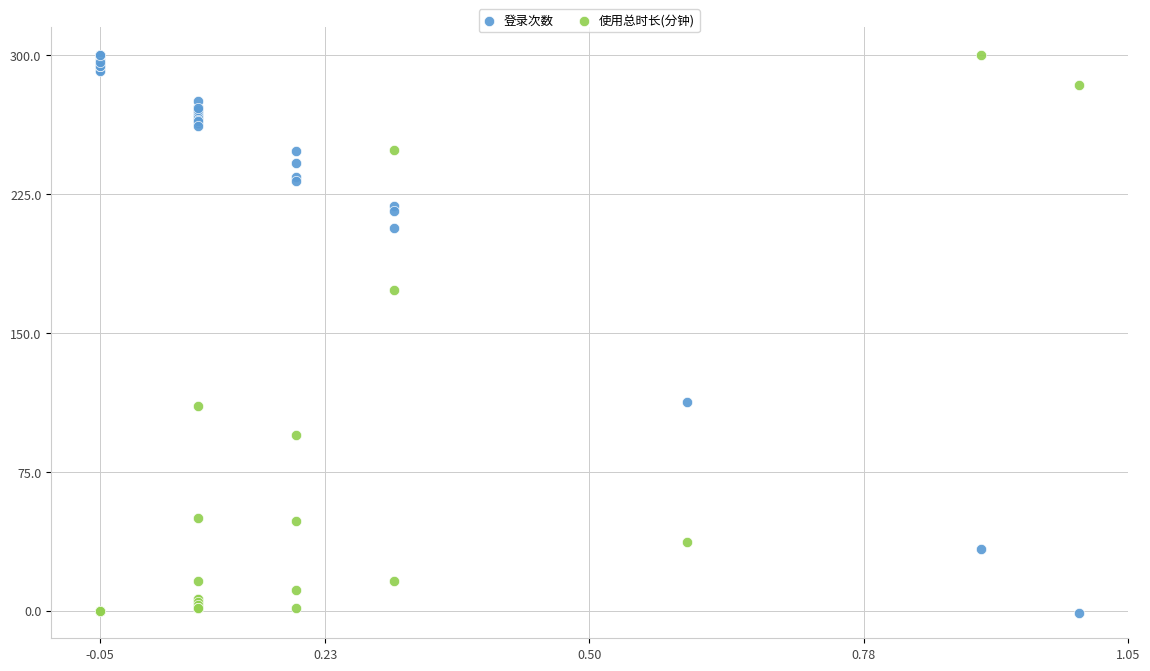

What is the X range (max minus min) for the scatter plot?

1.0